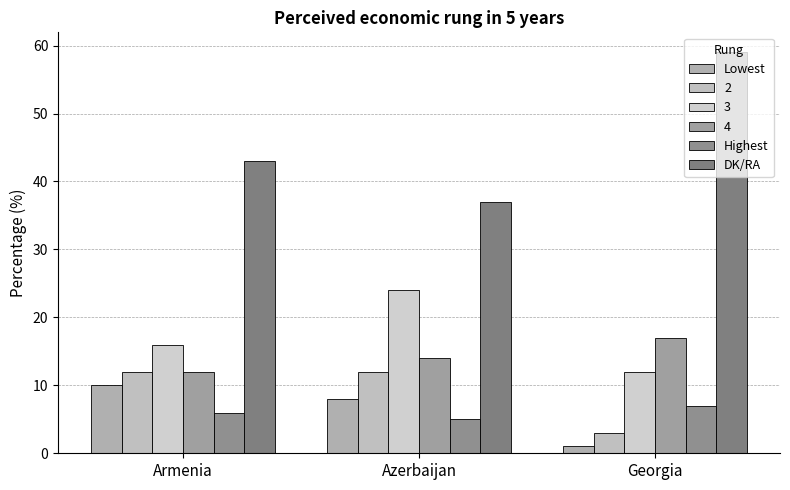

The Highest series shows 5 at Azerbaijan. True or false?

True